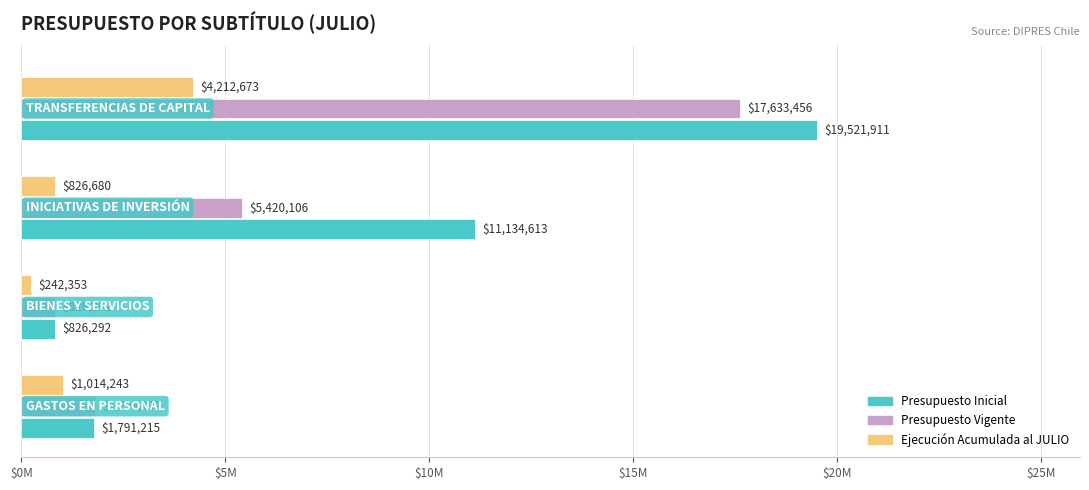

What are all the series names shown in the legend?

Presupuesto Inicial, Presupuesto Vigente, Ejecución Acumulada al JULIO